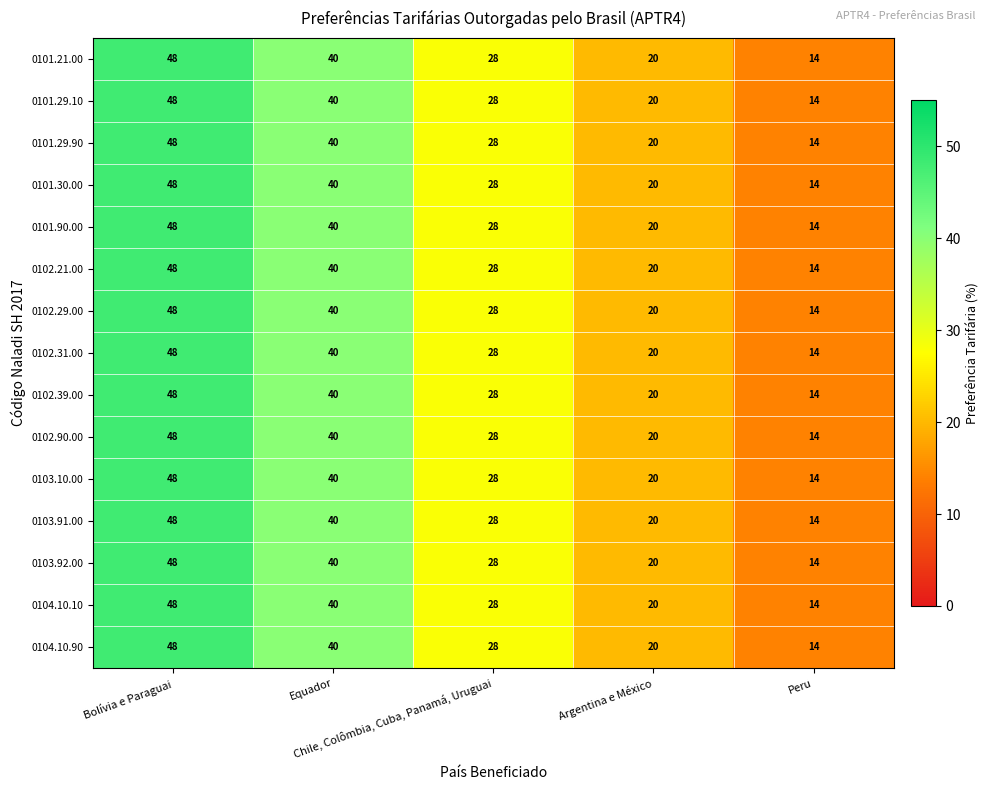

What is the maximum value for 0102.90.00?

48